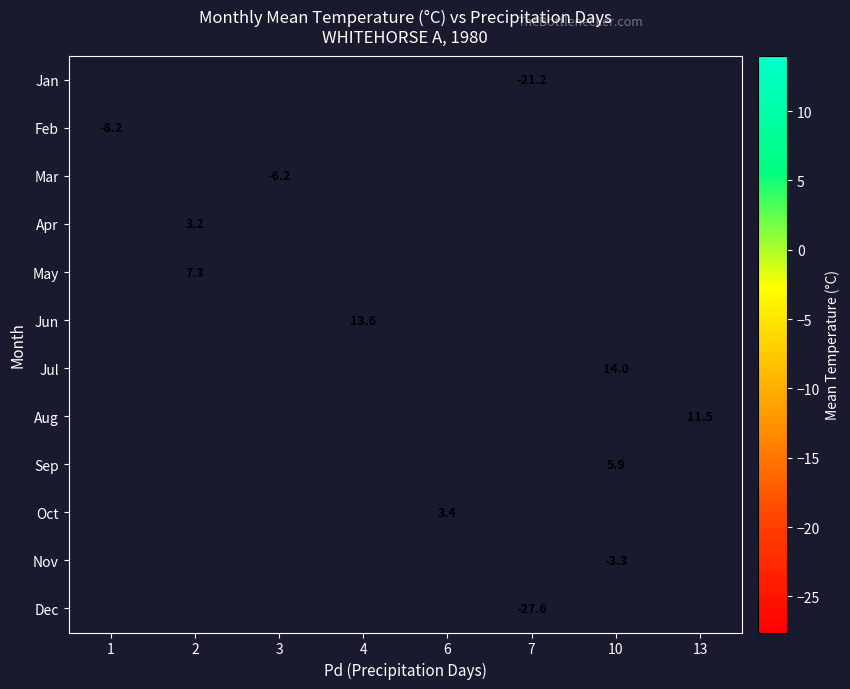

Is the value of Aug at 10 greater than the value of Oct at 6?

No